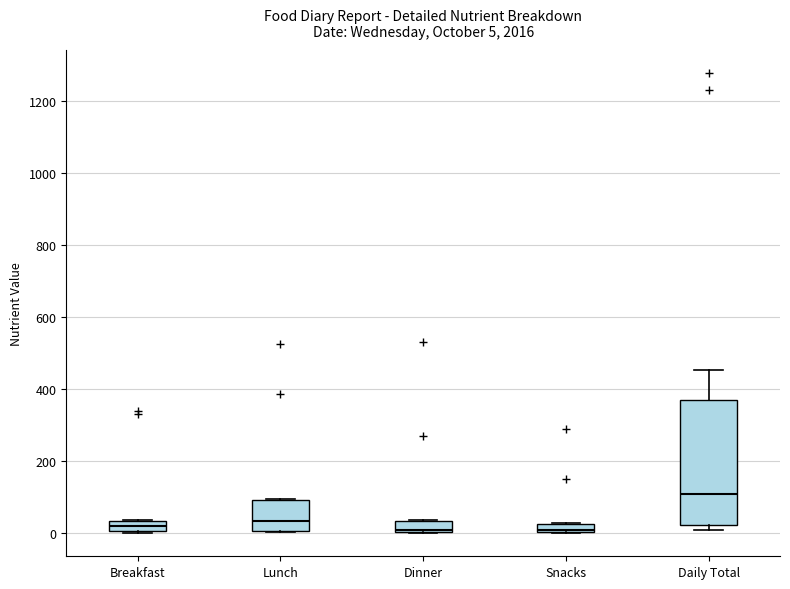

Which box is the tallest, from its lower edge to its upper edge?

Daily Total